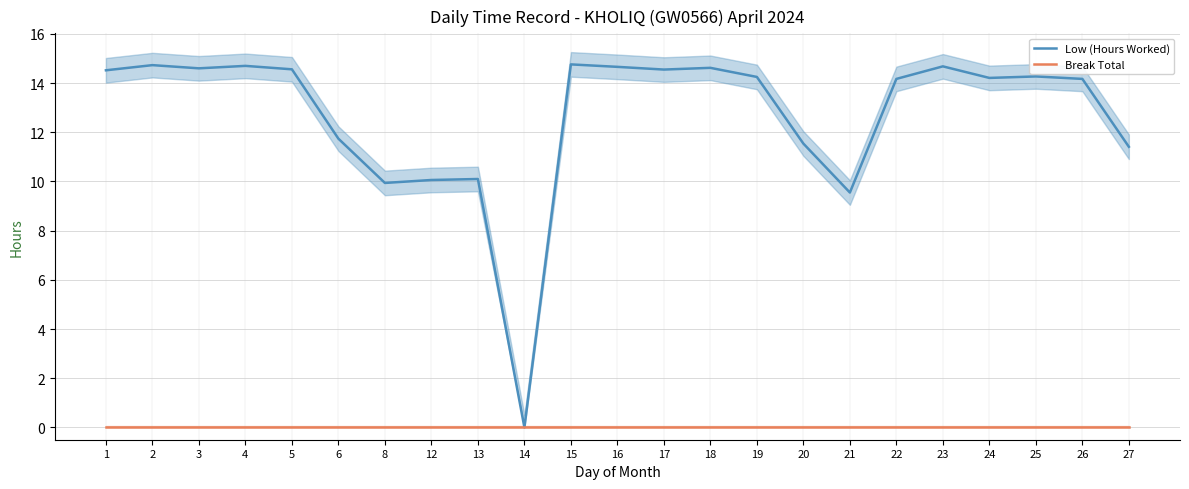

Is the value of Break Total at 6 greater than the value of Low (Hours Worked) at 8?

No